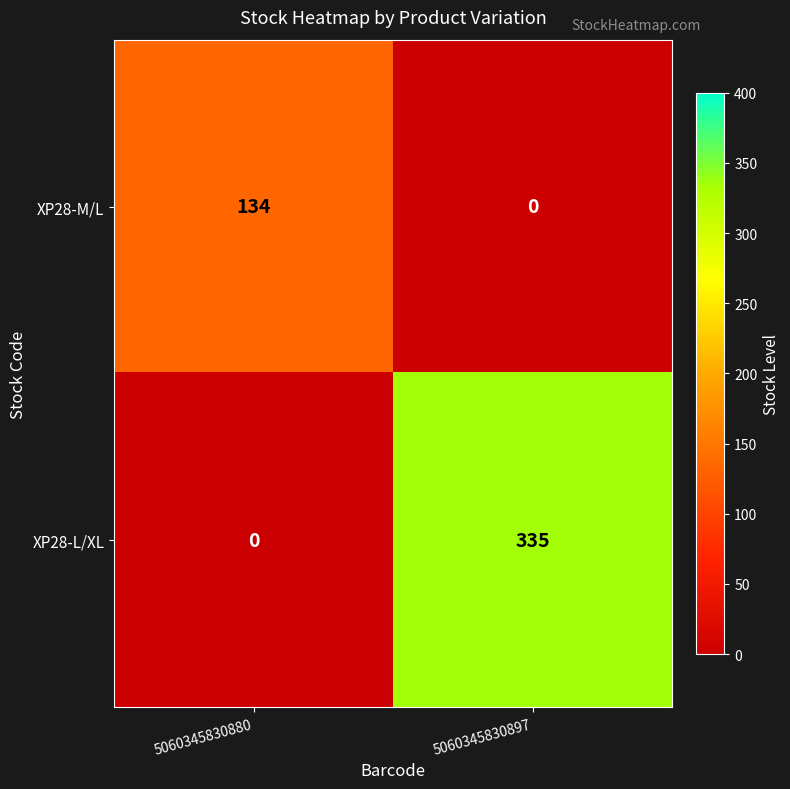

How many distinct data groups are displayed?

2